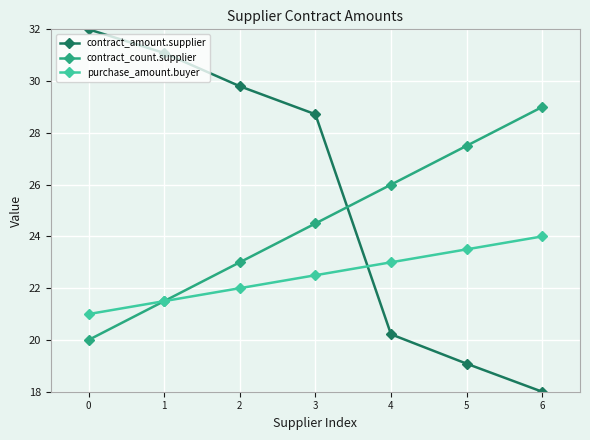

List the labels in order of purchase_amount.buyer value, largest first.

6, 5, 4, 3, 2, 1, 0